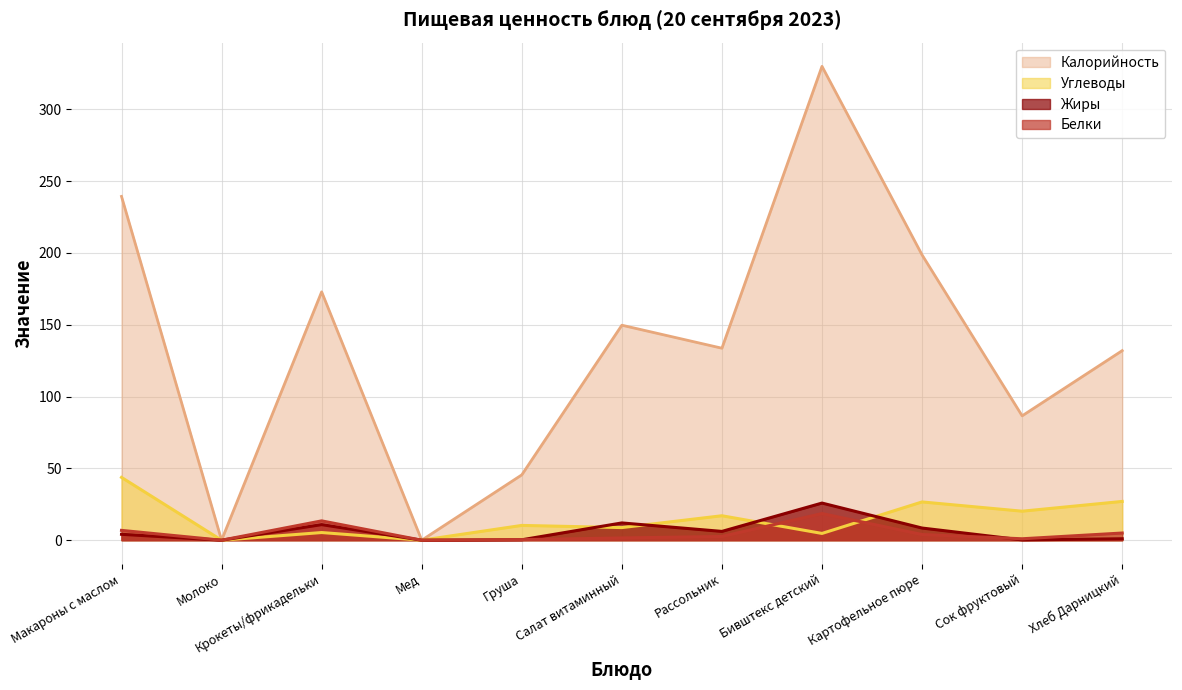

Where does the Калорийность series first go above 133?

Макароны с маслом